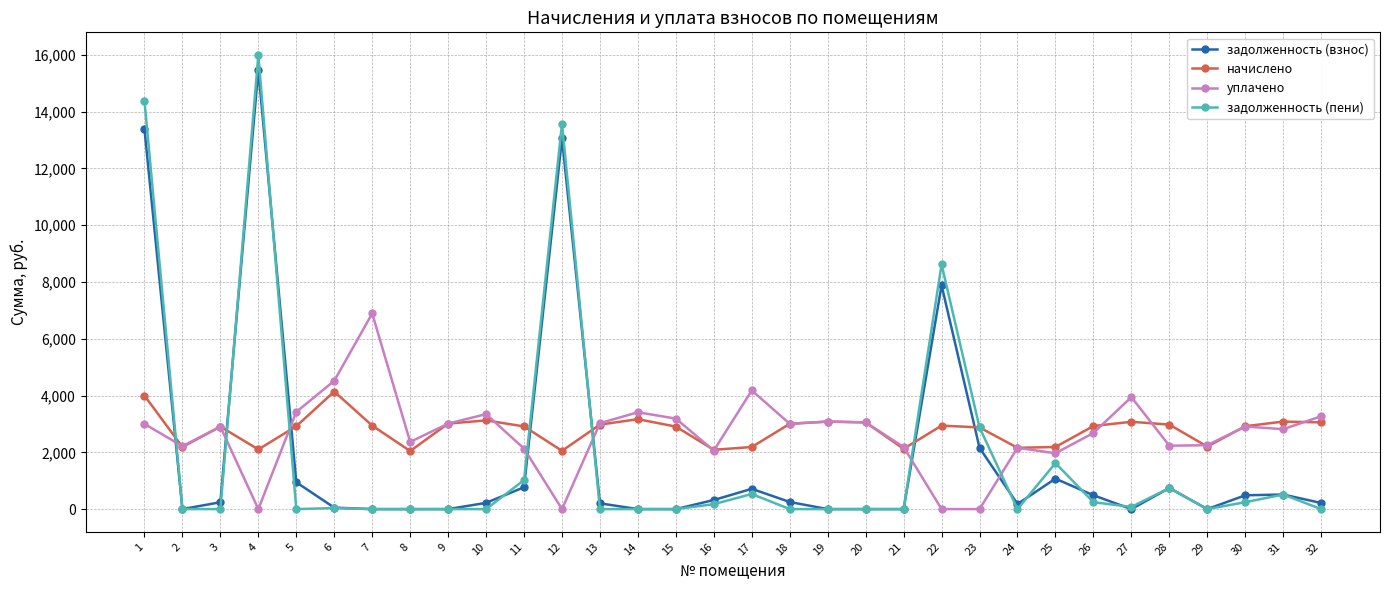

Is the value of уплачено at 28 greater than the value of задолженность (взнос) at 18?

Yes